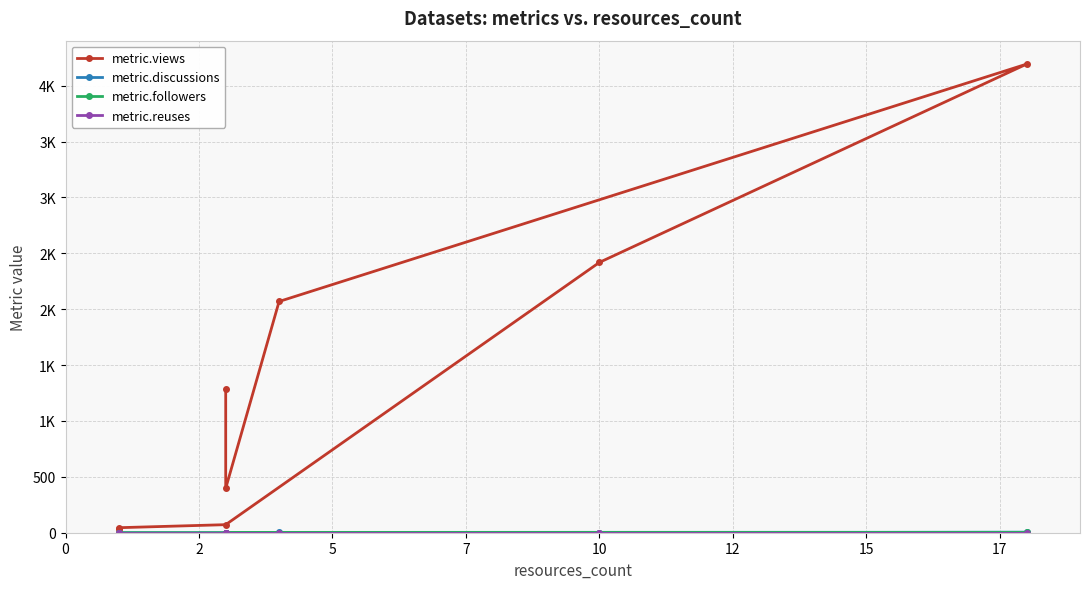

Between 7 and 2, which is larger?

7